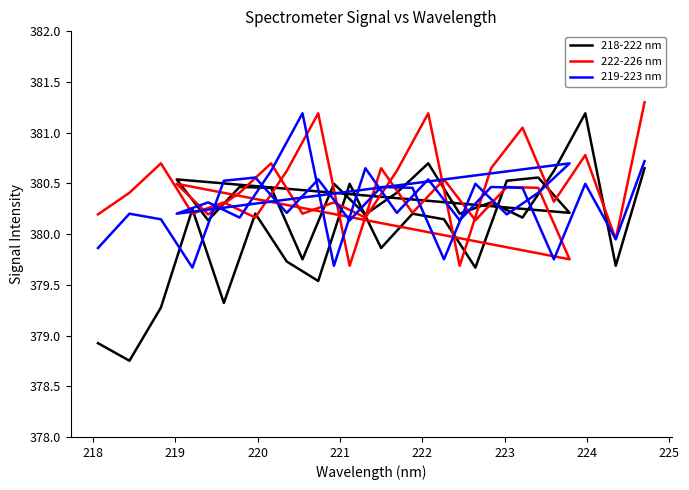

How many series are shown in this chart?

3